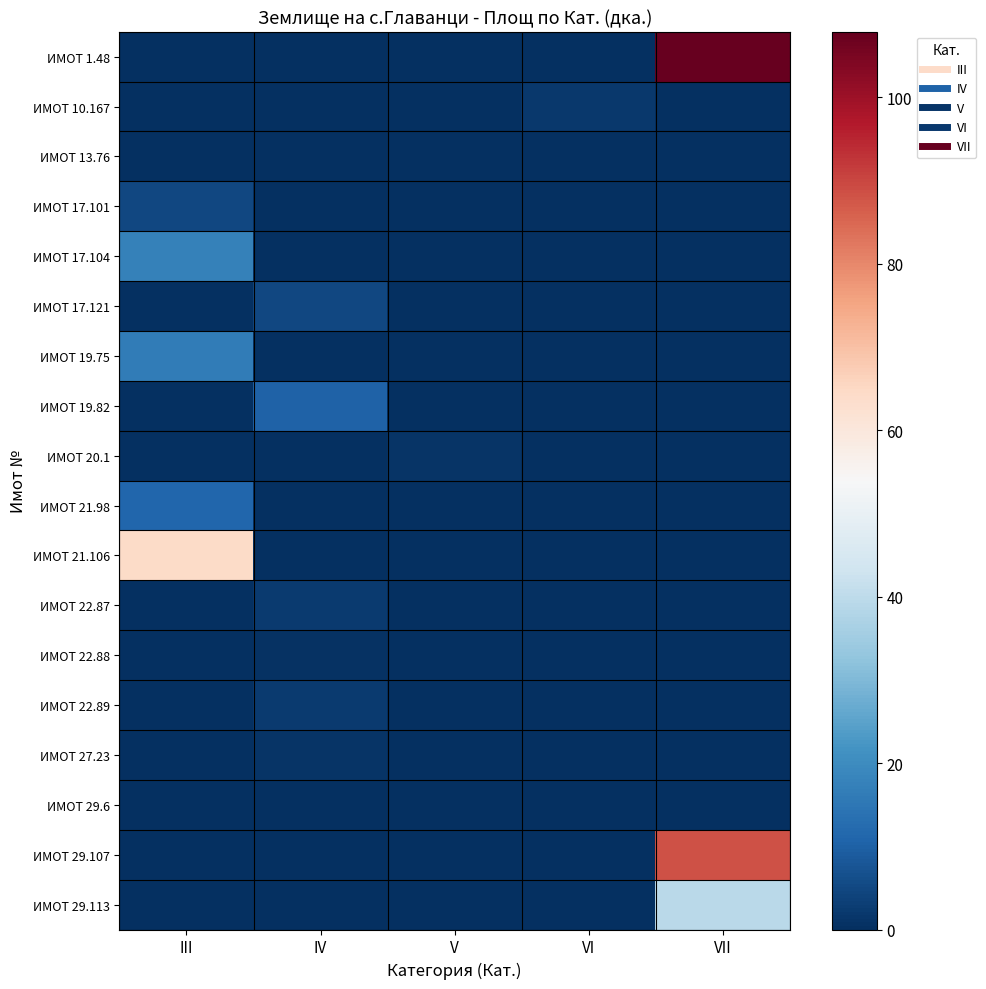

How many series are shown in this chart?

18